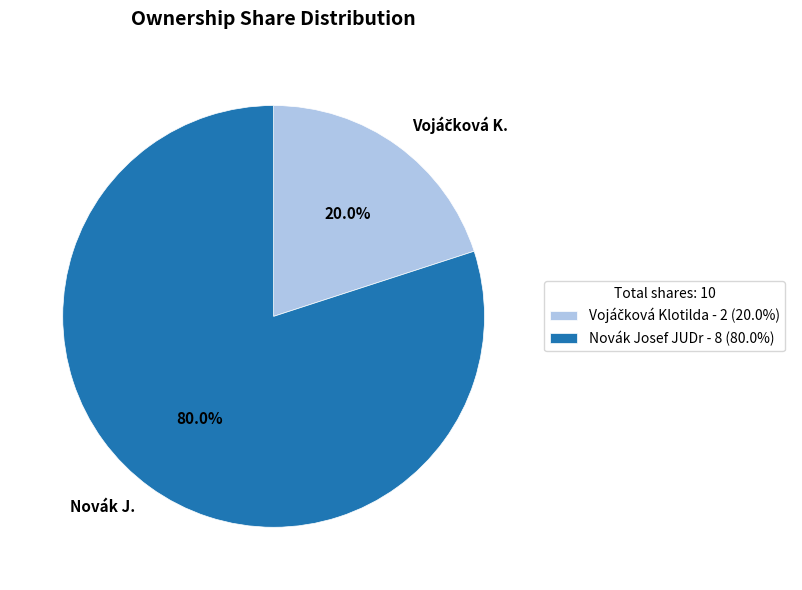

What portion of the pie excludes Novák J.?

20.0%